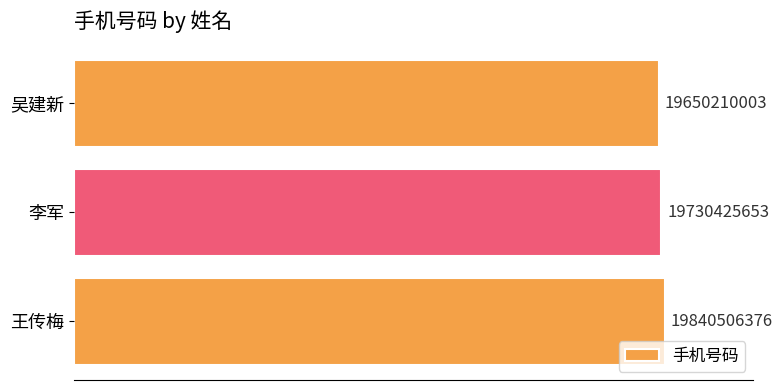

What is the difference between the maximum and minimum values?

190296373